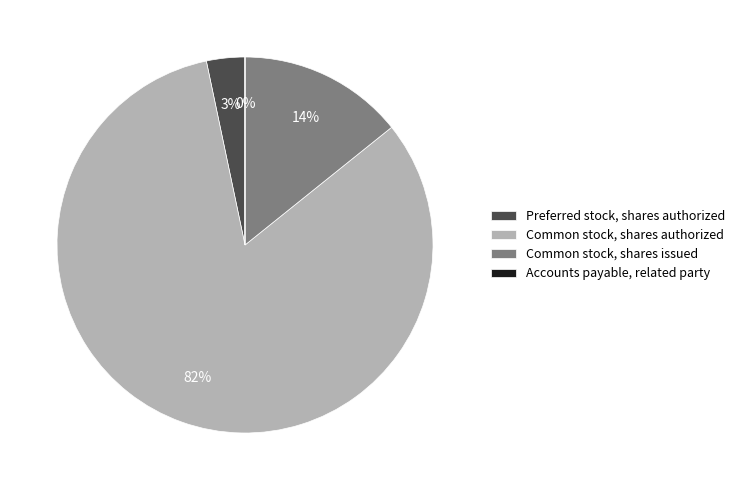

To the nearest percent, what is the difference between the Common stock, shares issued and Preferred stock, shares authorized slice percentages?

11%